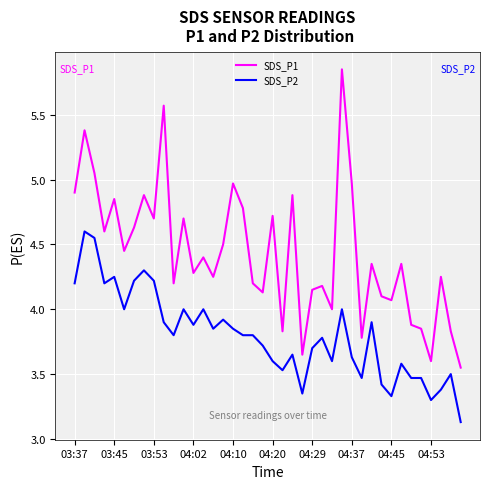

What is the average value of the SDS_P1 series?

4.4